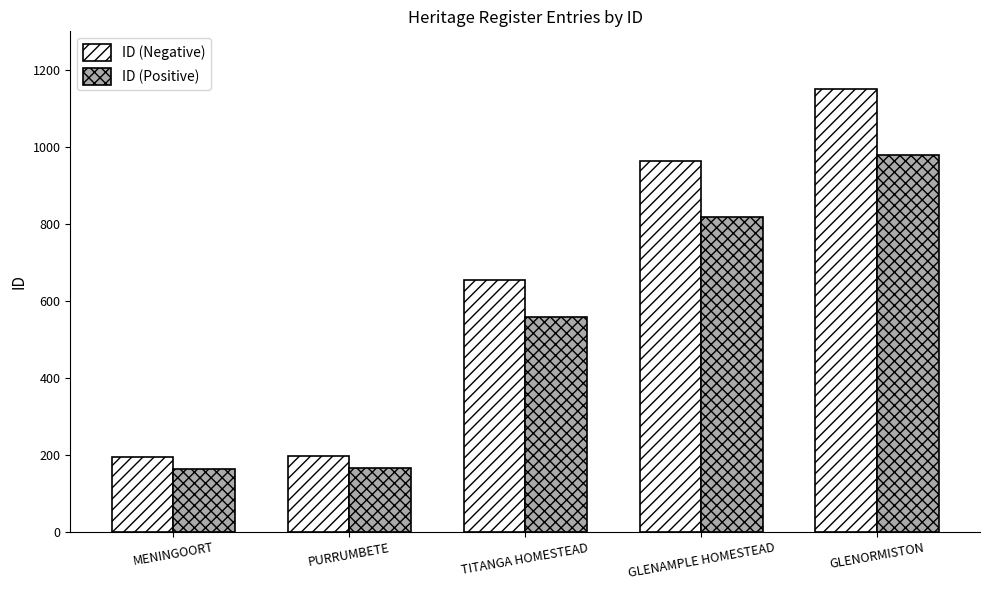

How many distinct data groups are displayed?

2